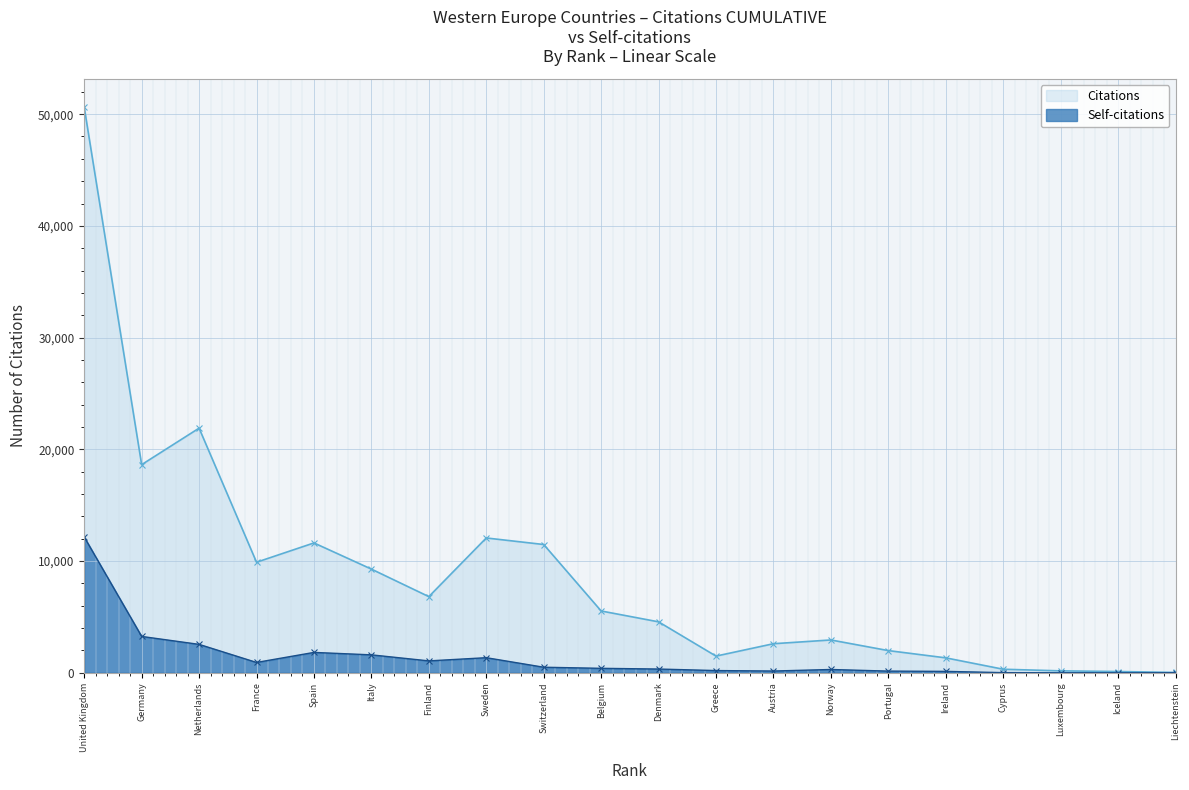

What is the value of the Self-citations point at the 3rd from the left?

2544